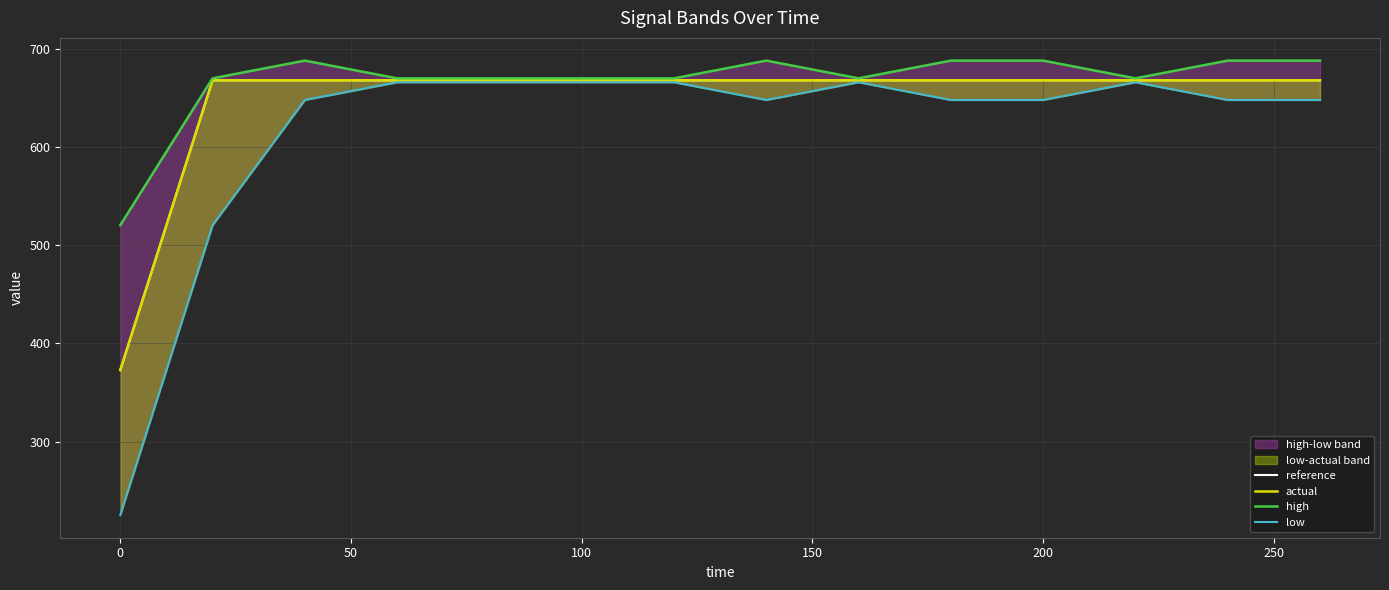

Is it true that reference equals 372.8 at 0?

True